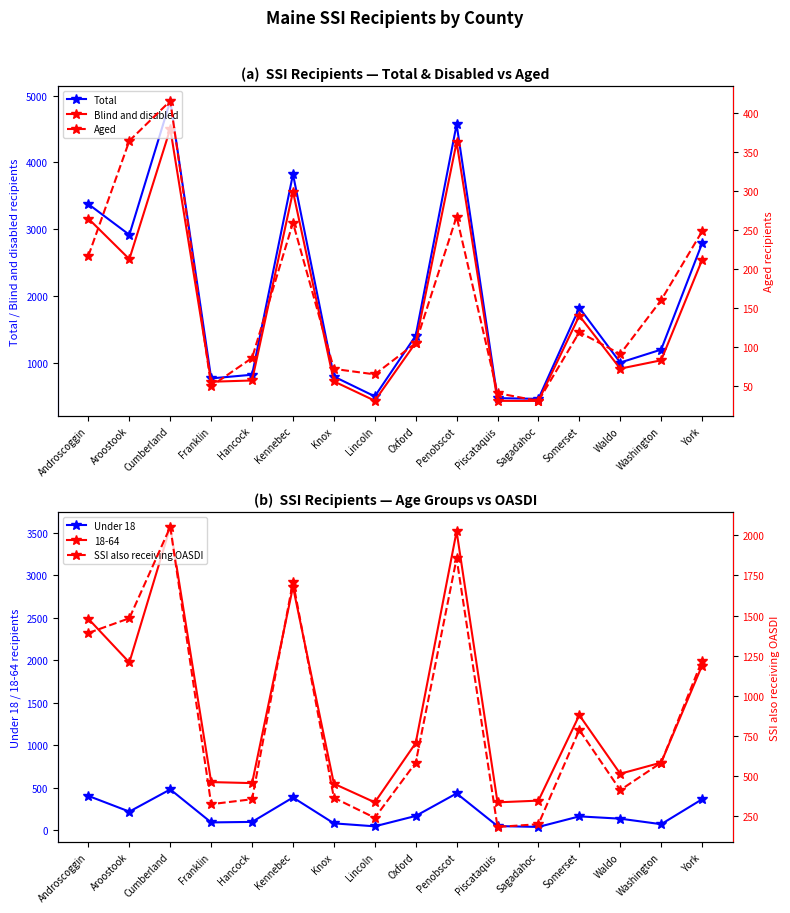

Reading left to right, transcribe all the data shown in this chart.

Total: Androscoggin=3374	Aroostook=2916	Cumberland=4919	Franklin=767	Hancock=822	Kennebec=3822	Knox=795	Lincoln=498	Oxford=1406	Penobscot=4568	Piscataquis=472	Sagadahoc=461	Somerset=1824	Waldo=1004	Washington=1198	York=2786
Blind and disabled: Androscoggin=3157	Aroostook=2552	Cumberland=4504	Franklin=717	Hancock=736	Kennebec=3563	Knox=723	Lincoln=433	Oxford=1301	Penobscot=4301	Piscataquis=431	Sagadahoc=430	Somerset=1705	Waldo=913	Washington=1038	York=2538
Under 18: Androscoggin=406	Aroostook=222	Cumberland=483	Franklin=95	Hancock=101	Kennebec=388	Knox=84	Lincoln=49	Oxford=171	Penobscot=436	Piscataquis=52	Sagadahoc=42	Somerset=166	Waldo=139	Washington=74	York=367
Aged: Androscoggin=217	Aroostook=364	Cumberland=415	Franklin=50	Hancock=86	Kennebec=259	Knox=72	Lincoln=65	Oxford=105	Penobscot=267	Piscataquis=41	Sagadahoc=31	Somerset=119	Waldo=91	Washington=160	York=248
SSI also receiving OASDI: Androscoggin=1391	Aroostook=1483	Cumberland=2053	Franklin=322	Hancock=353	Kennebec=1711	Knox=362	Lincoln=237	Oxford=581	Penobscot=1857	Piscataquis=180	Sagadahoc=197	Somerset=786	Waldo=410	Washington=581	York=1218